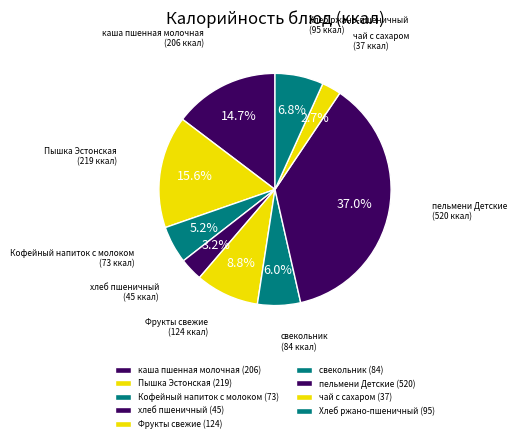

Does Кофейный напиток с молоком represent more than half of the total?

No